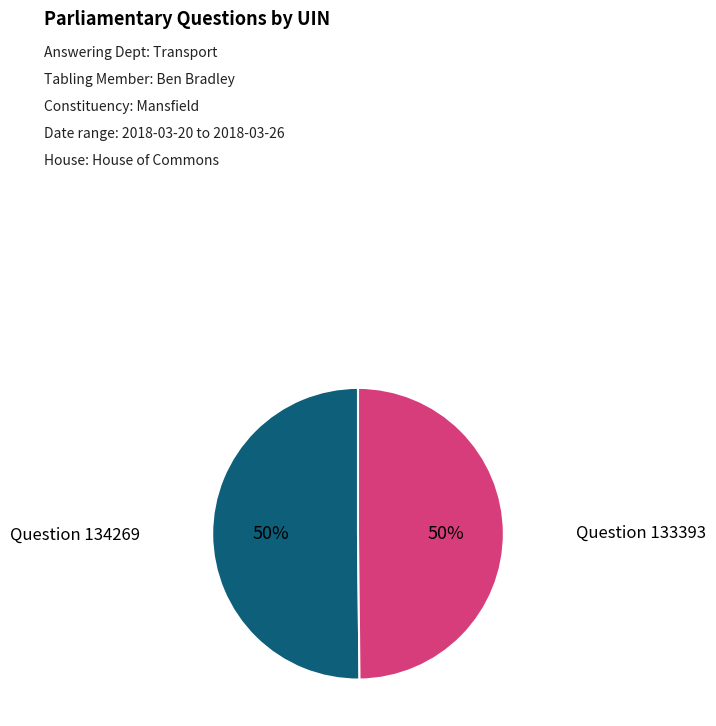

Is it true that Question 134269 is 45% of the pie?

False